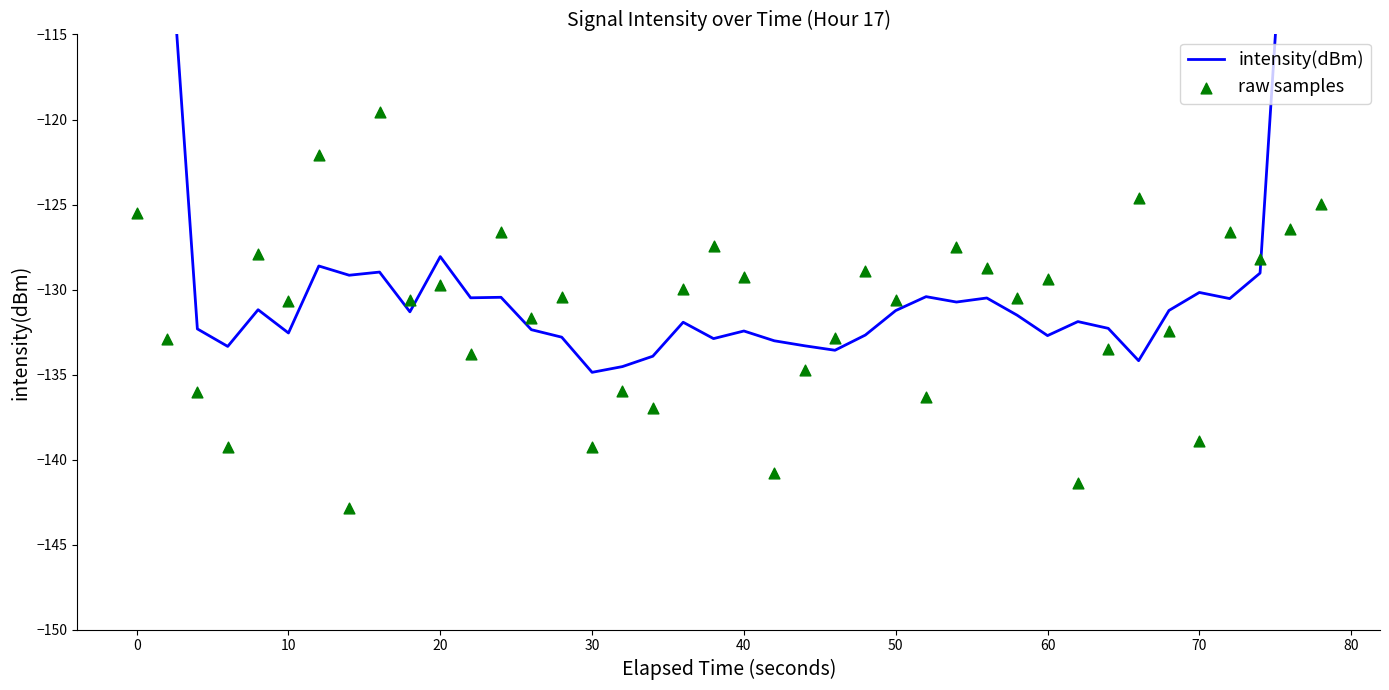

At how many categories does at least one series exceed -81?

2